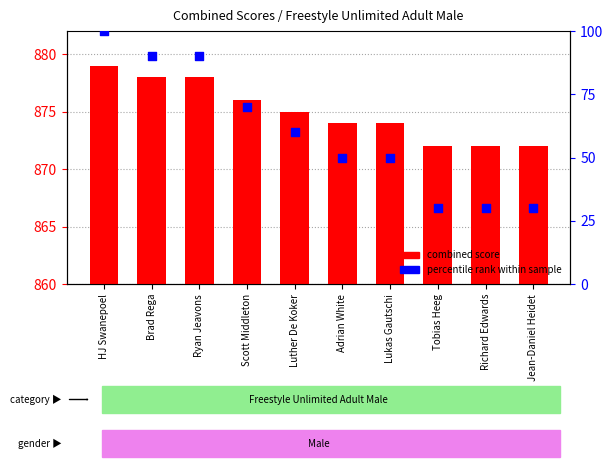

Is the value of percentile rank within sample at Jean-Daniel Heidet greater than the value of combined score at Adrian White?

No